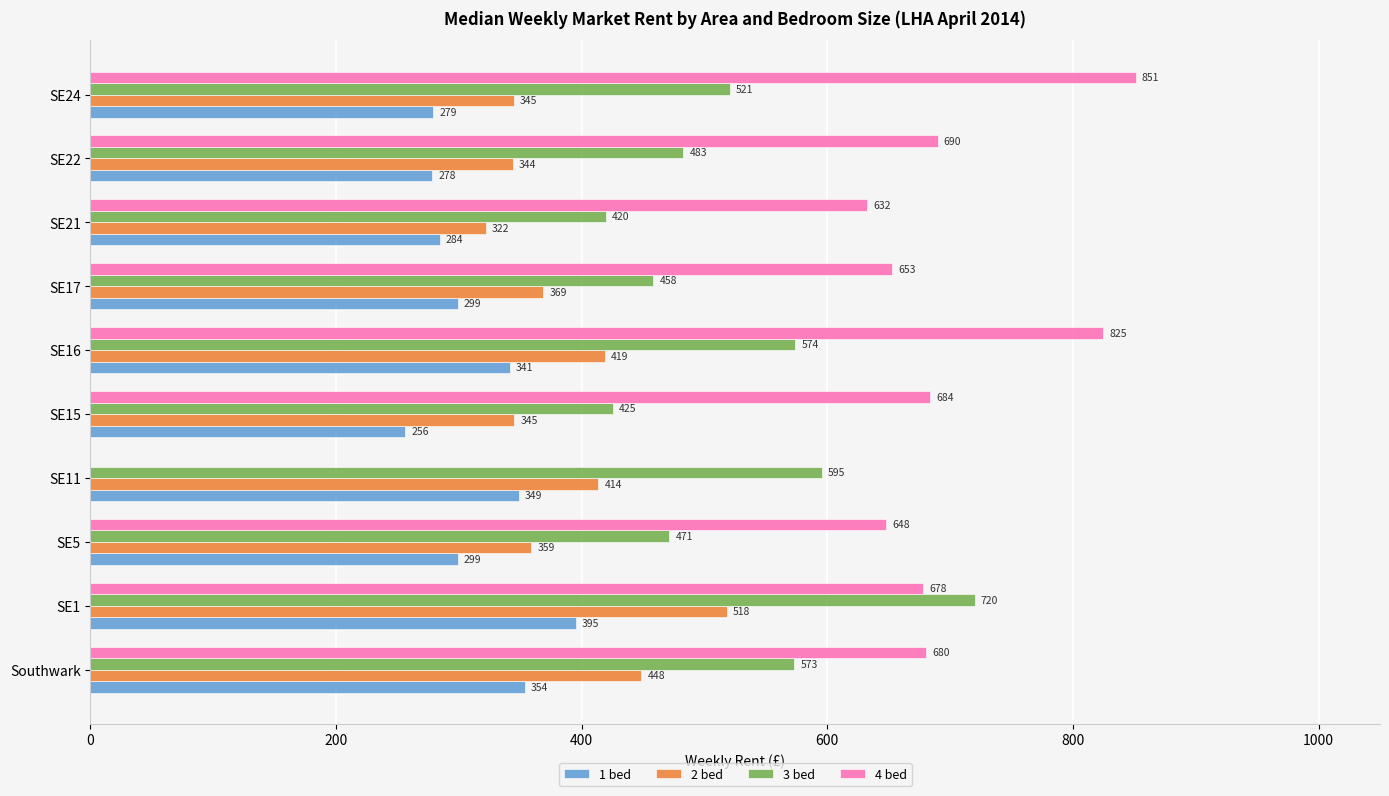

True or false: 1 bed has a value of 163.7 at SE21.

False